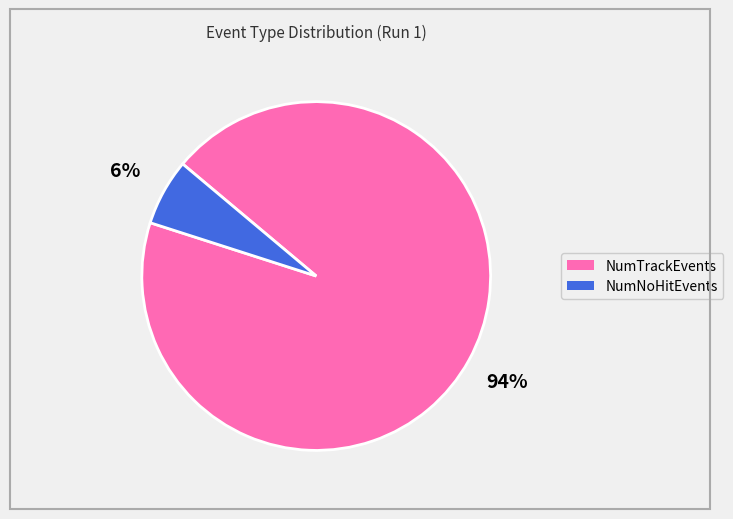

To the nearest percent, what is the average slice percentage?

50%